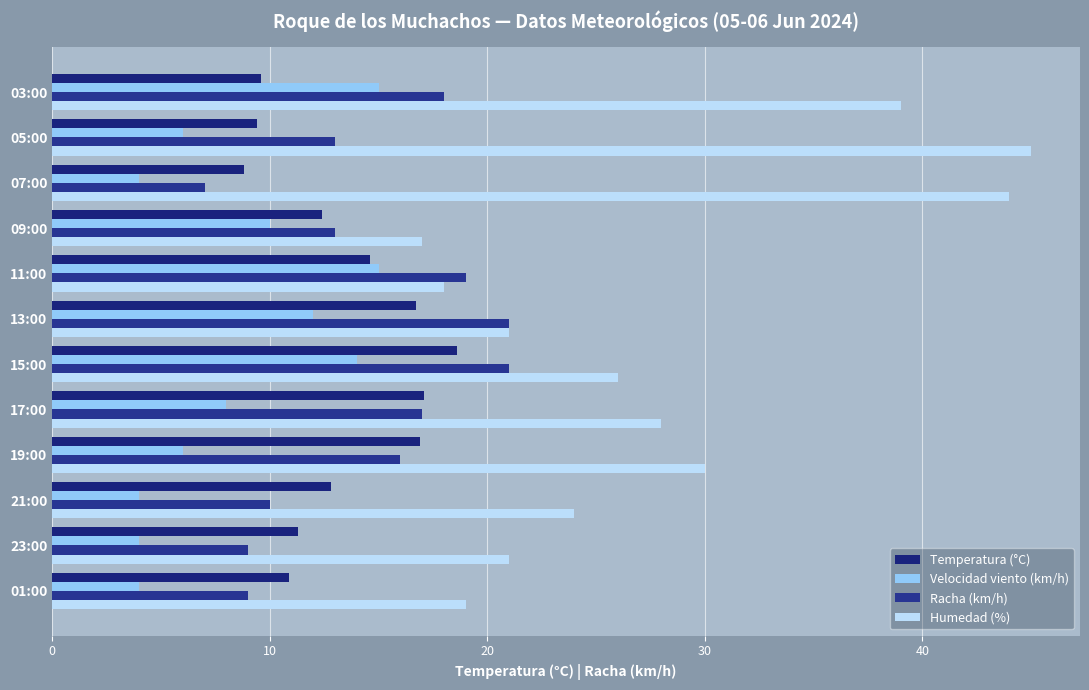

At which category is the sum across all series the highest?

03:00